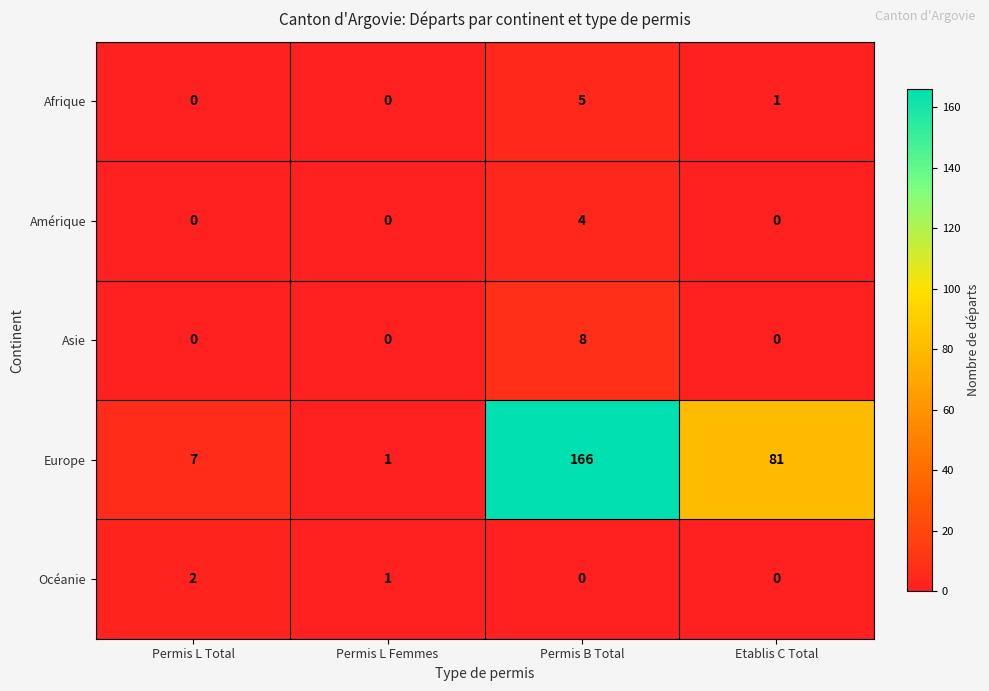

At which label does Océanie reach its peak?

Permis L Total